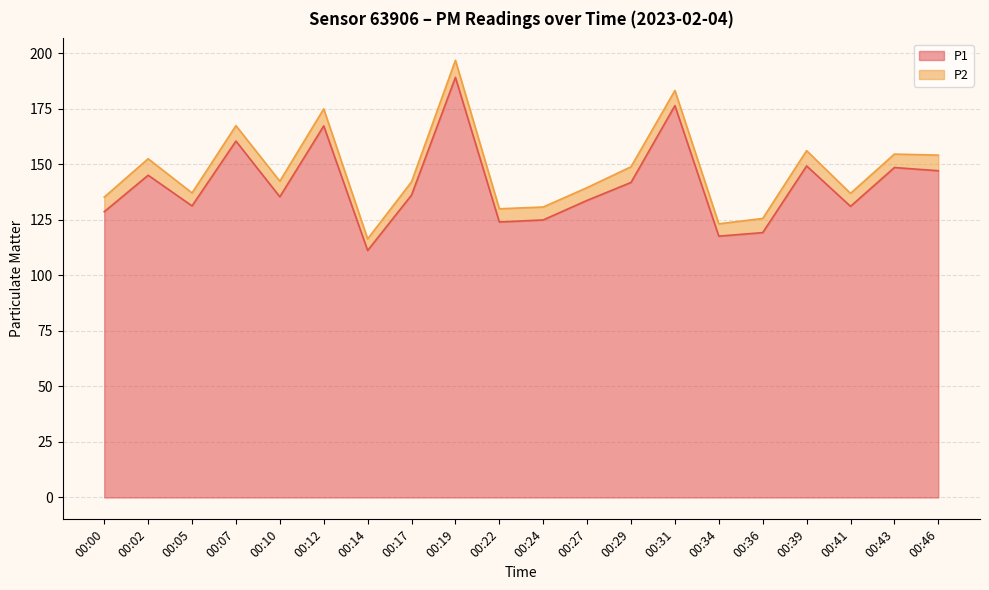

Is it true that the value at 00:02 is 233.1?

False